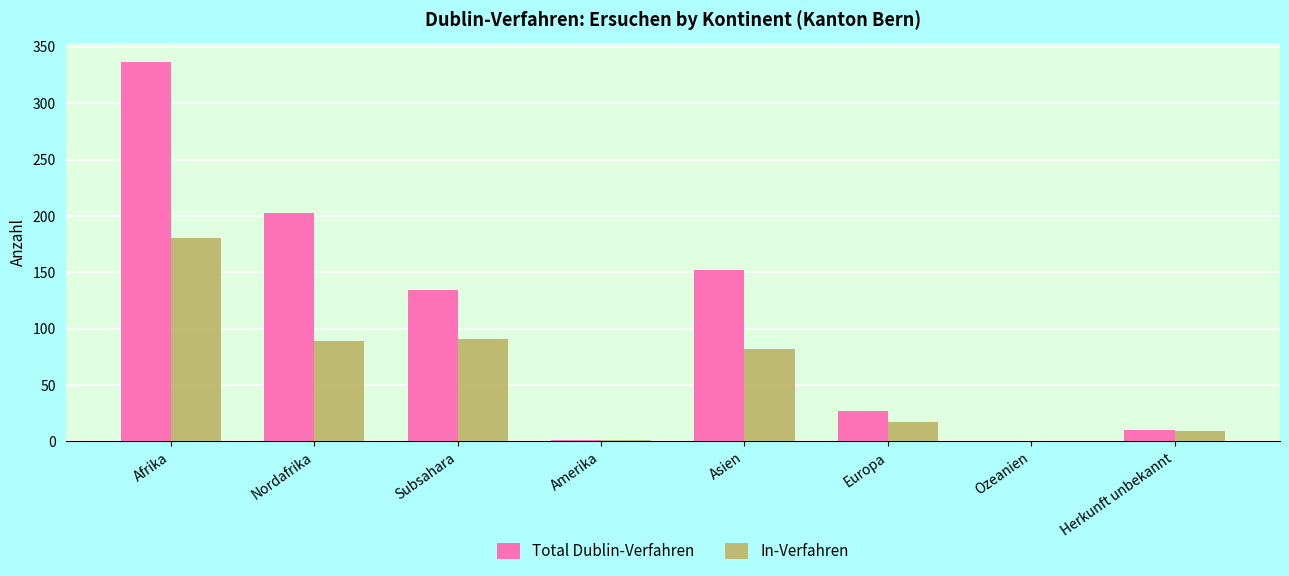

At which label is Total Dublin-Verfahren closest to 168?

Asien